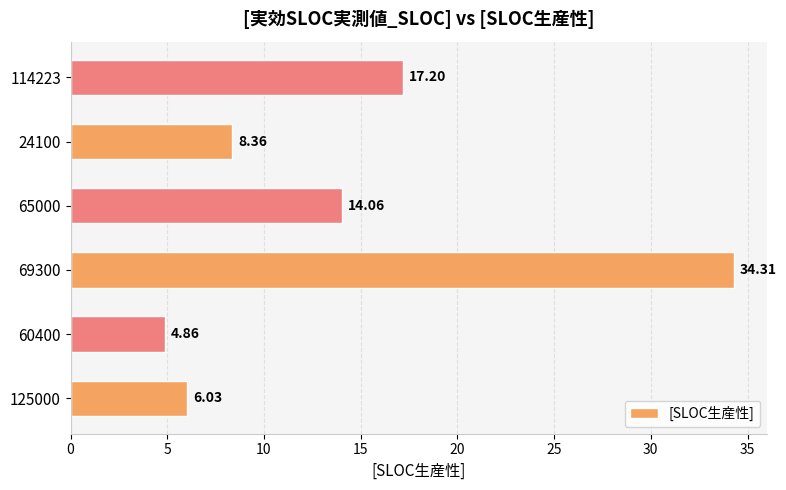

What is the ratio of the value at 69300 to the value at 60400?

7.1